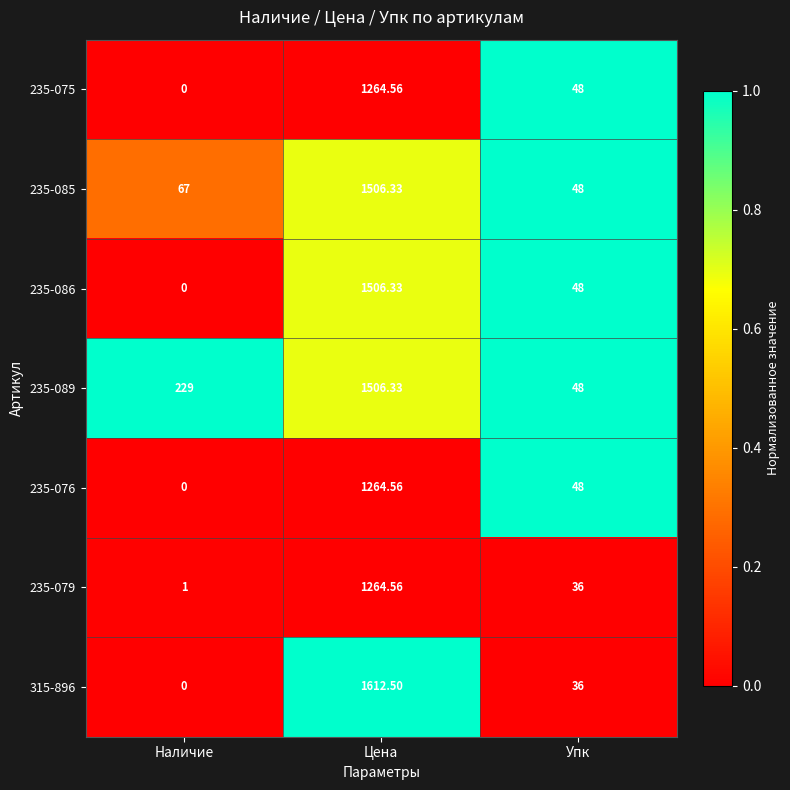

What is the difference between the highest and lowest values at Наличие?

229.0